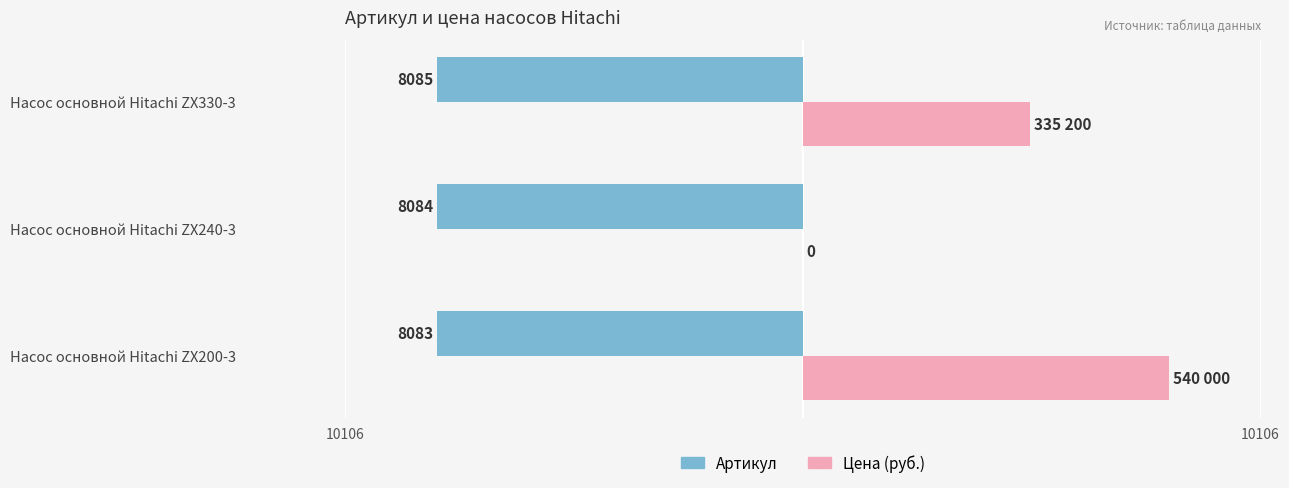

What is the value of the Артикул bar at the 3rd from the left?

-8085.0